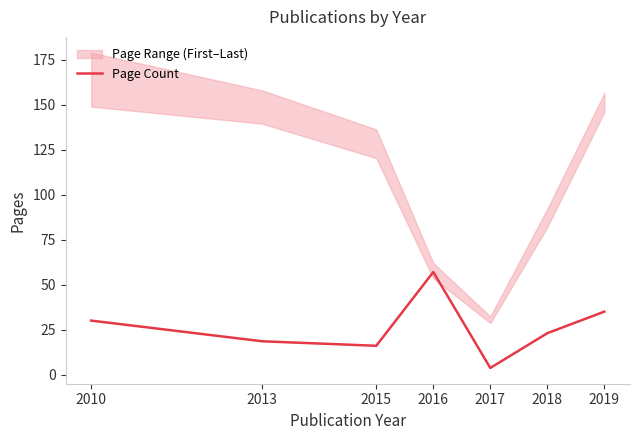

How many interior local valleys (lower than both neighbors) does the data have?

2